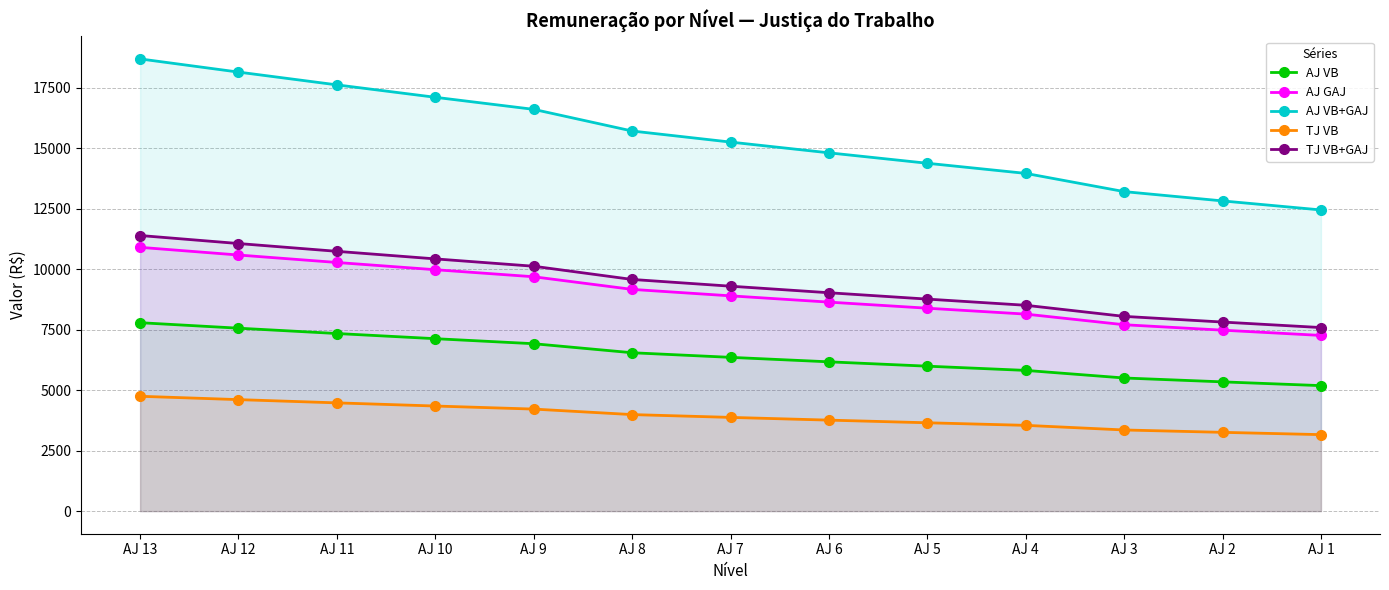

What is the smallest value displayed?

3163.1